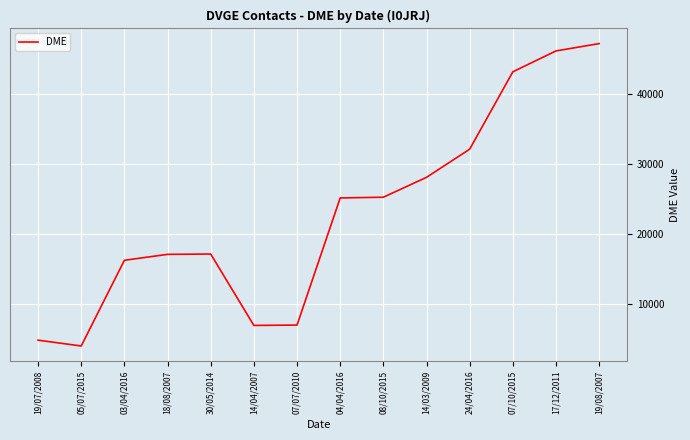

Which has a higher value, 17/12/2011 or 05/07/2015?

17/12/2011